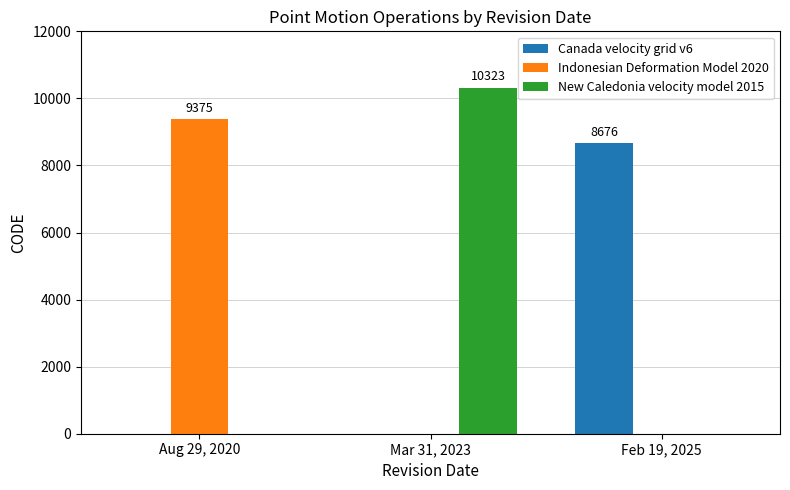

Is it true that Indonesian Deformation Model 2020 equals 9375 at Aug 29, 2020?

True